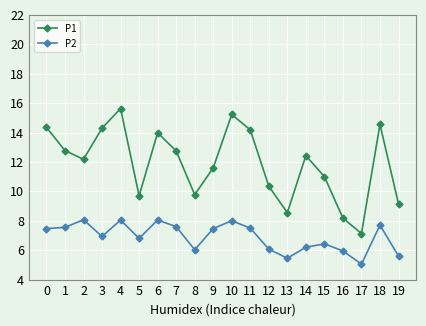

Where is the first local maximum for P2?

2